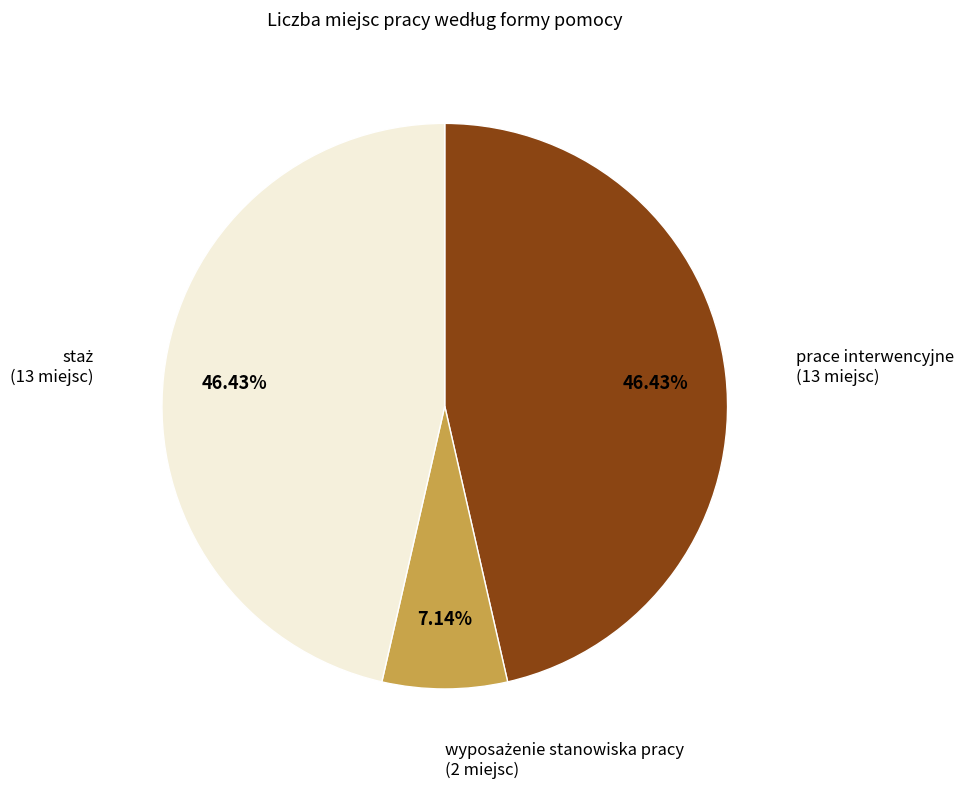

Does prace interwencyjne account for over 50% of the chart?

No